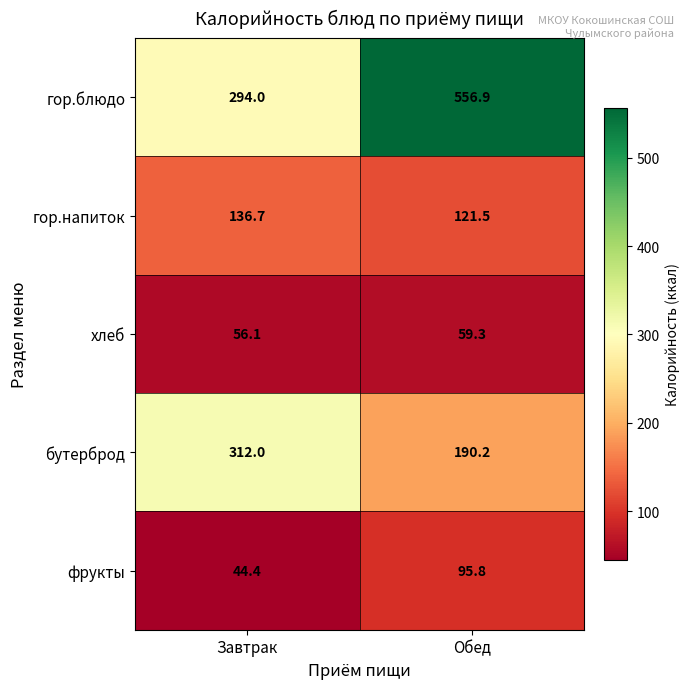

Which category has the lowest value across all series?

Завтрак